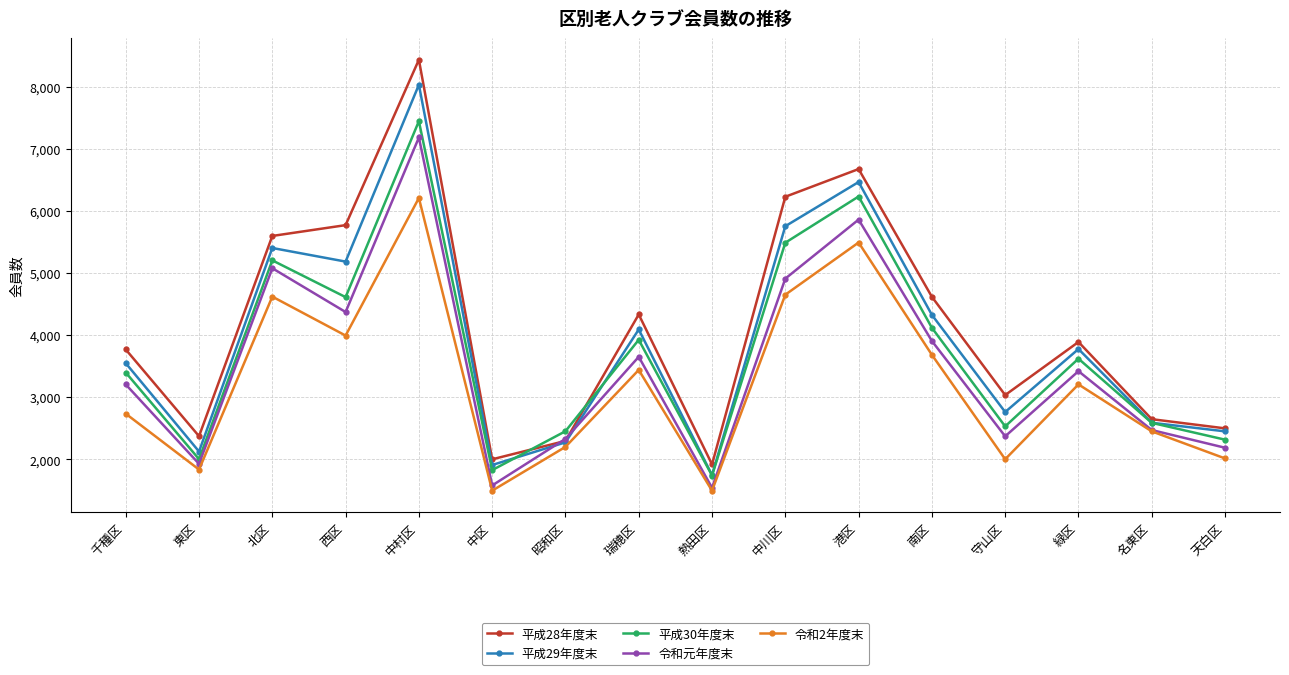

In 平成30年度末, how many points are higher than both neighbors (excluding endpoints)?

5